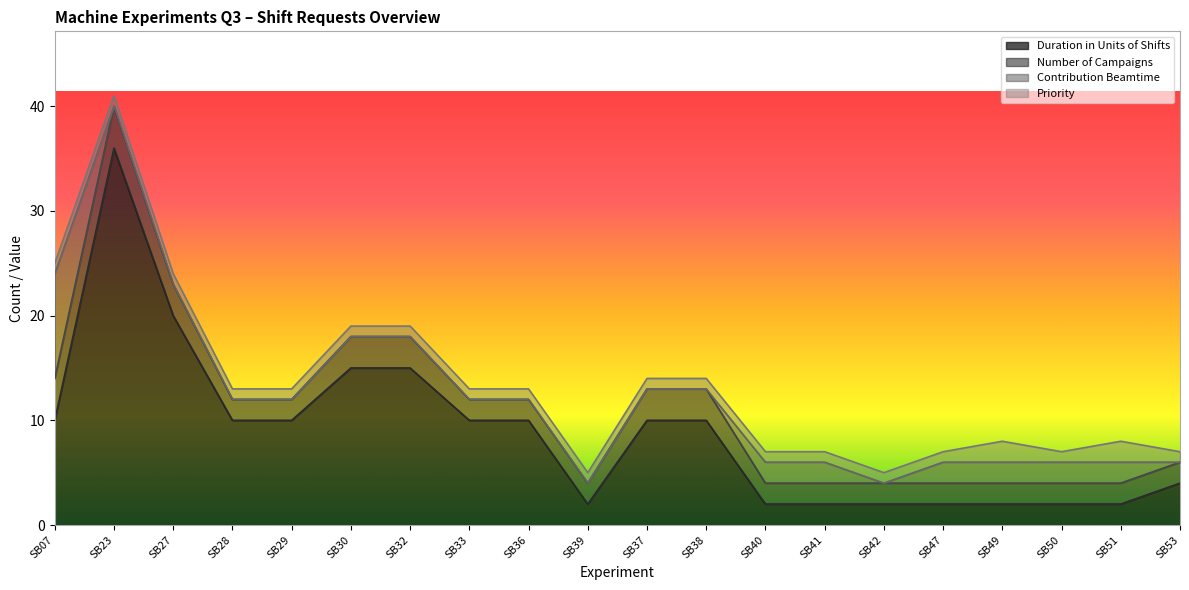

What value does the Duration in Units of Shifts series have at SB07, to the nearest 10?

10